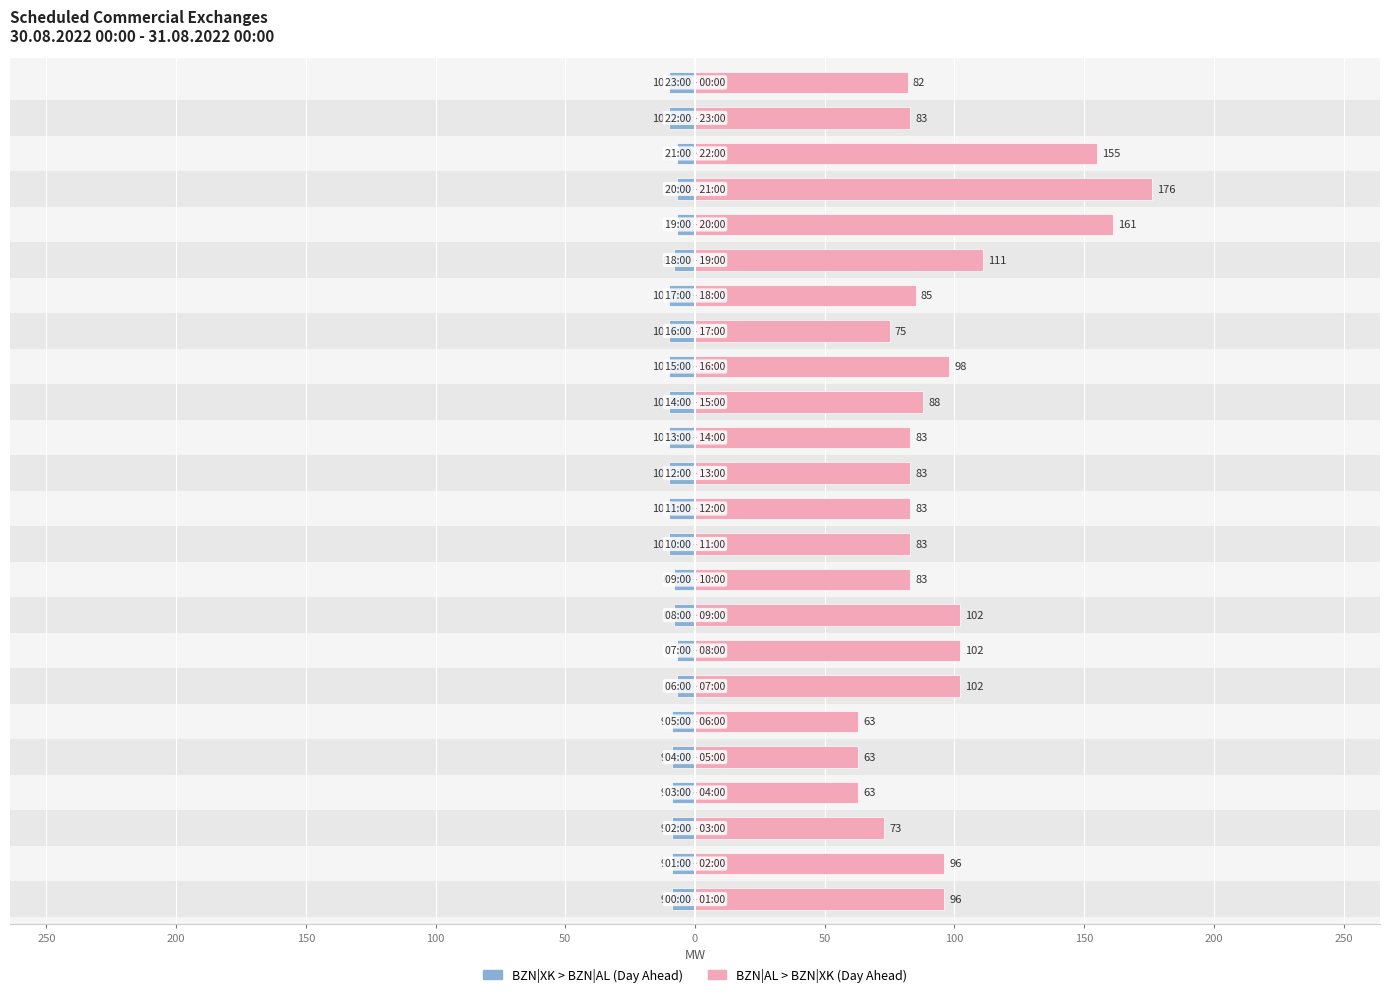

Does the chart contain stacked bars?

No